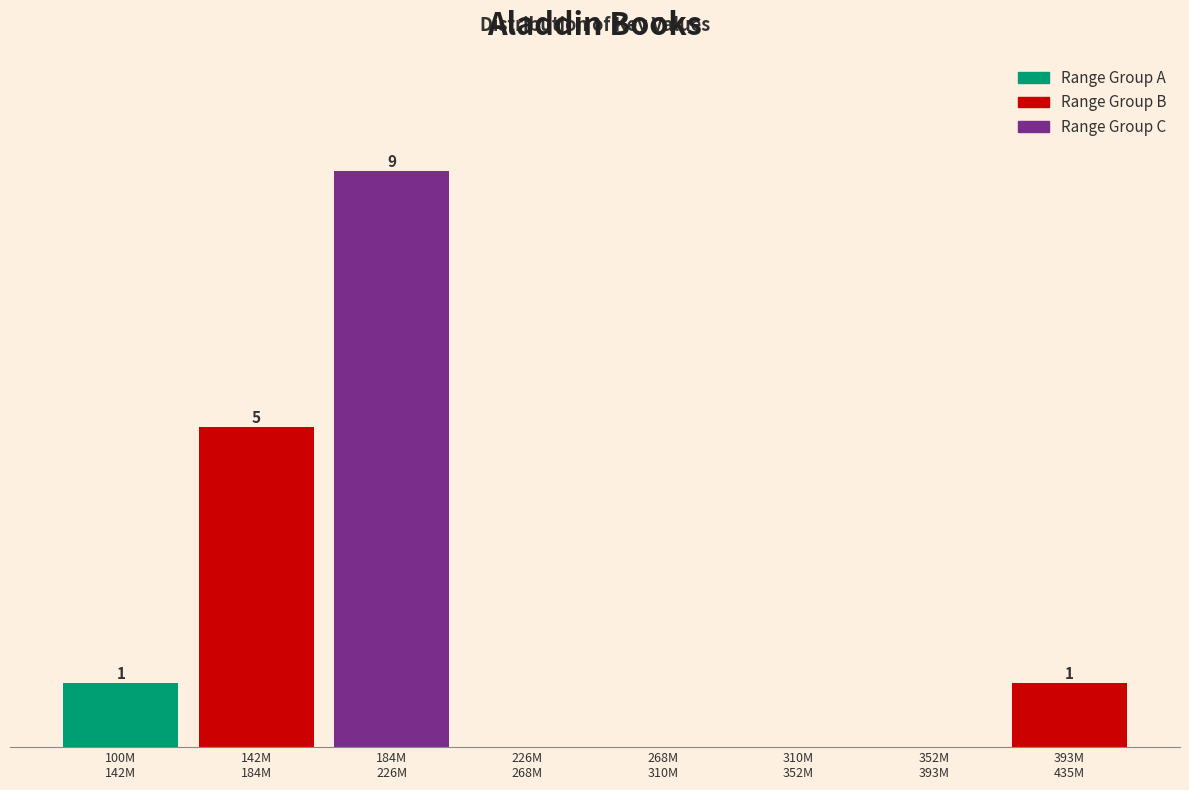

Are the bars horizontal?

No